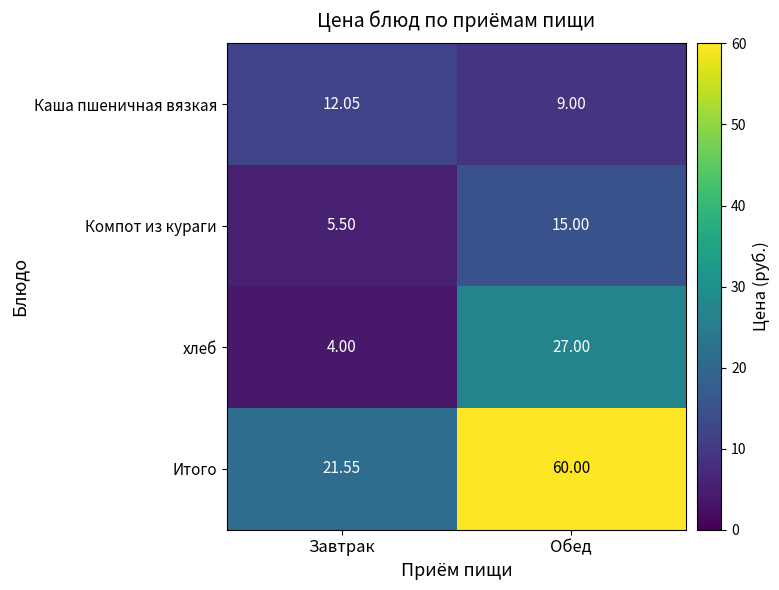

How many data points in Итого are less than 60?

1